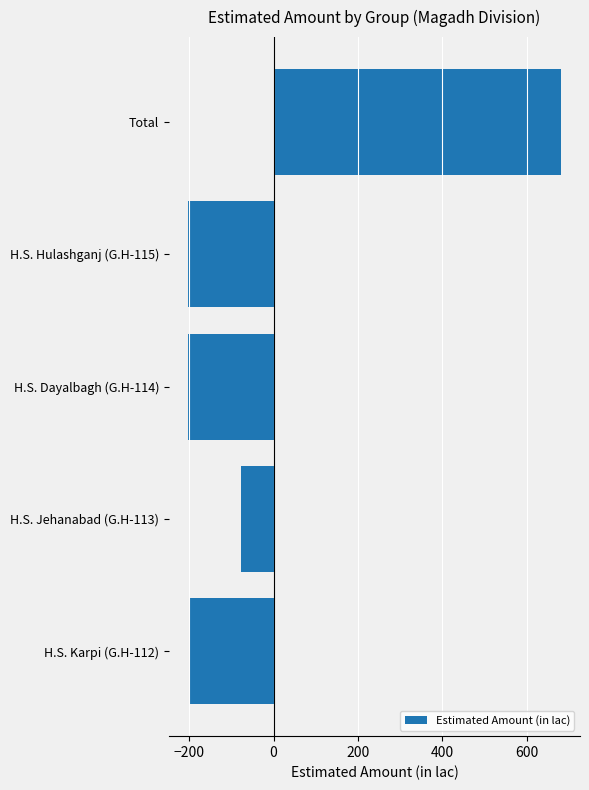

Between H.S. Jehanabad (G.H-113) and Total, which is larger?

Total